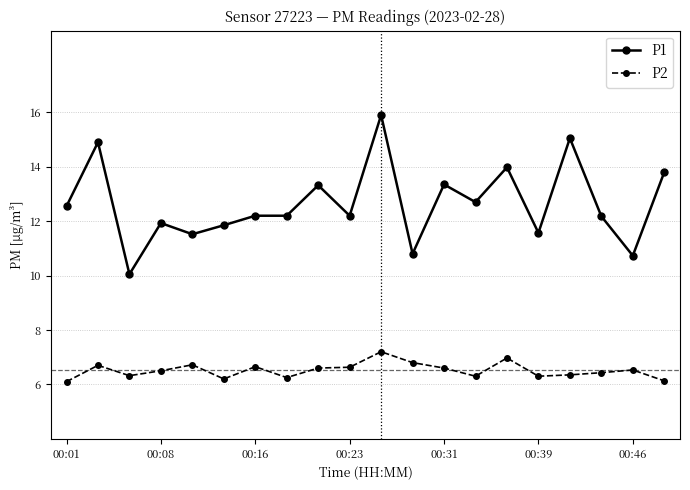

What is the sum of all P2 values?

130.3